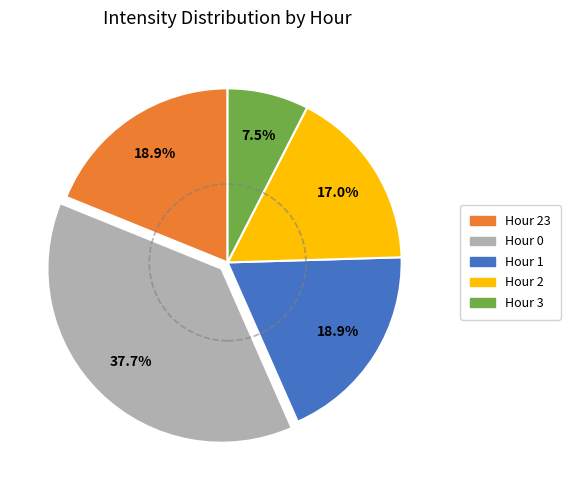

To the nearest percent, what is the average slice percentage?

20%